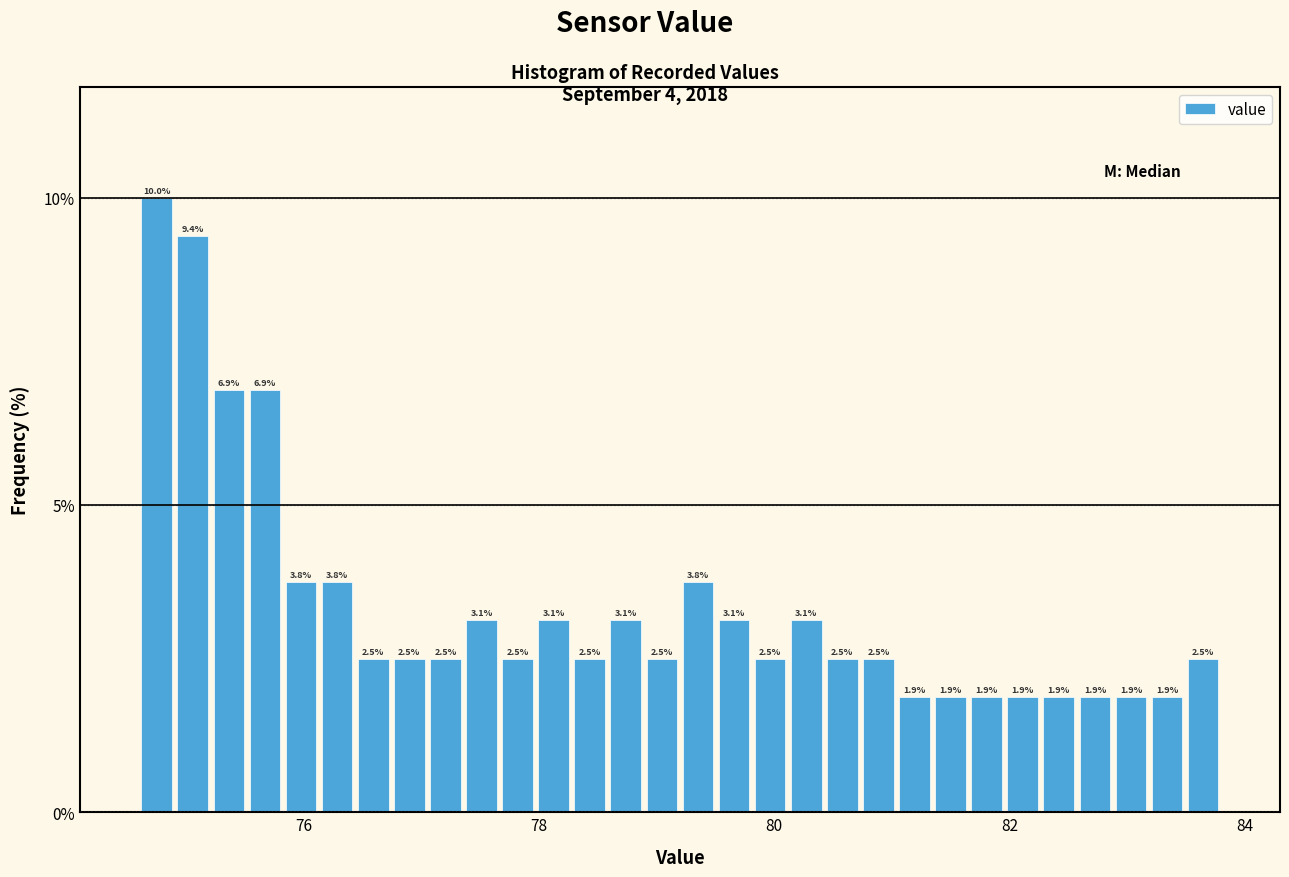

Around what value on the x-axis is the tallest bar? Give the approximate position of its centre, as read against the axis.

74.8